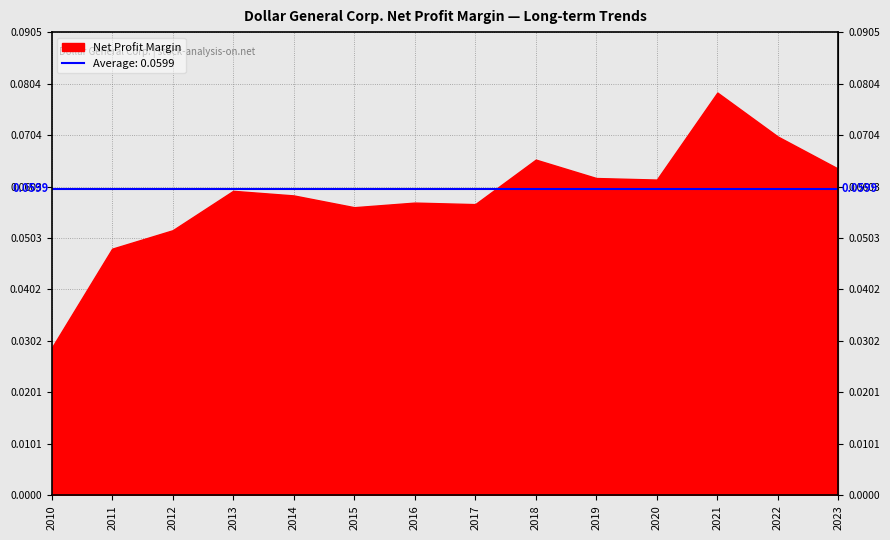

At which category does the data reach its first local valley?

2015-01-30